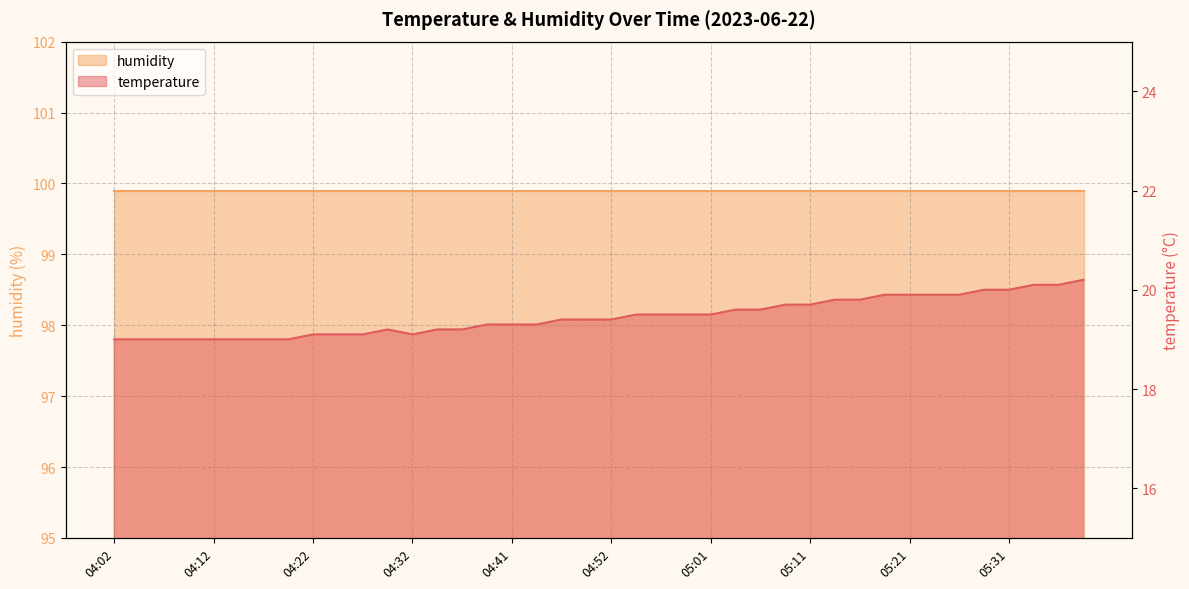

How many interior local peaks (higher than both neighbors) does the data have?

1